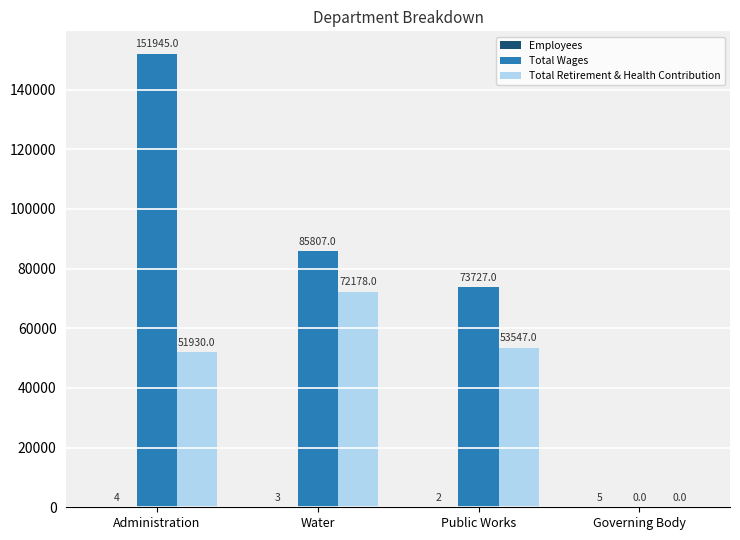

What is the spread (max minus min) of values at Governing Body?

5